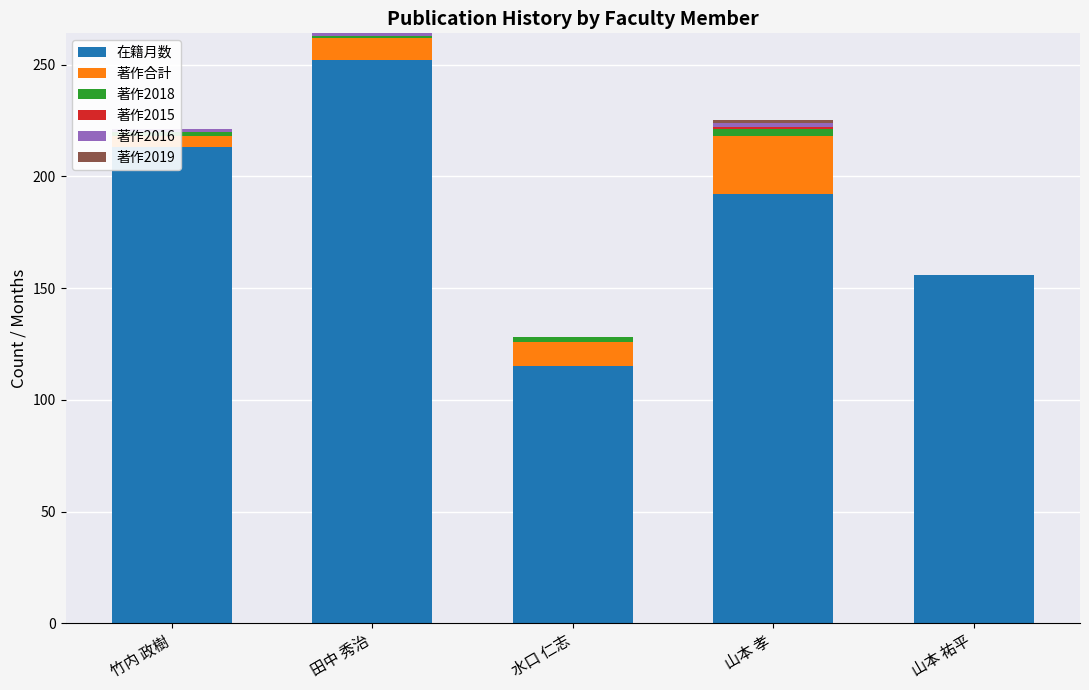

What is the maximum value for 著作2015?

1